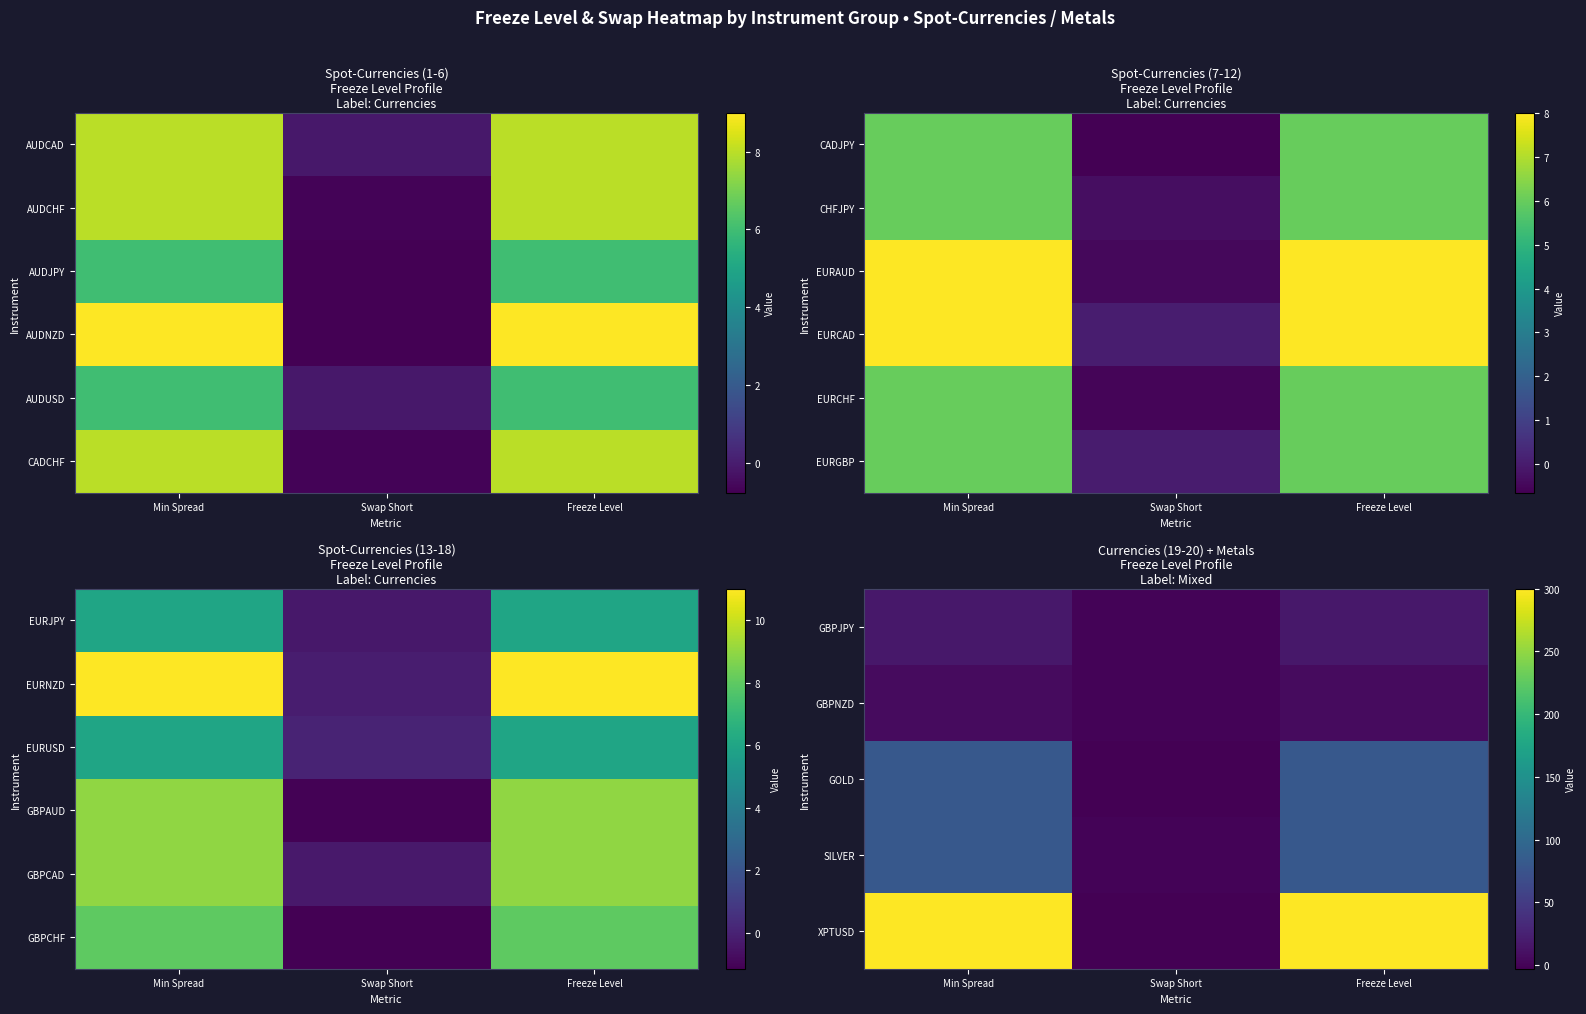

What is the maximum value shown in the chart?

300.0